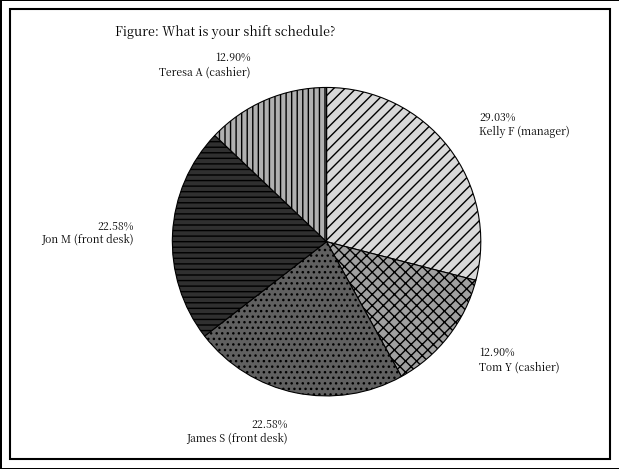

Rank the categories by value from lowest to highest.

Tom Y (cashier), Teresa A (cashier), James S (front desk), Jon M (front desk), Kelly F (manager)